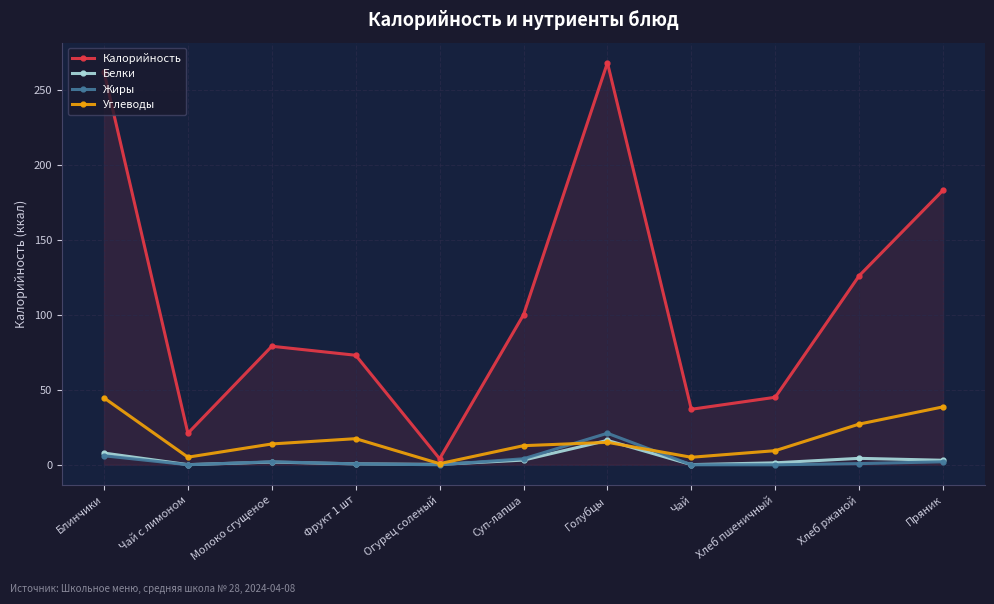

How many interior local peaks does the Углеводы series have?

2